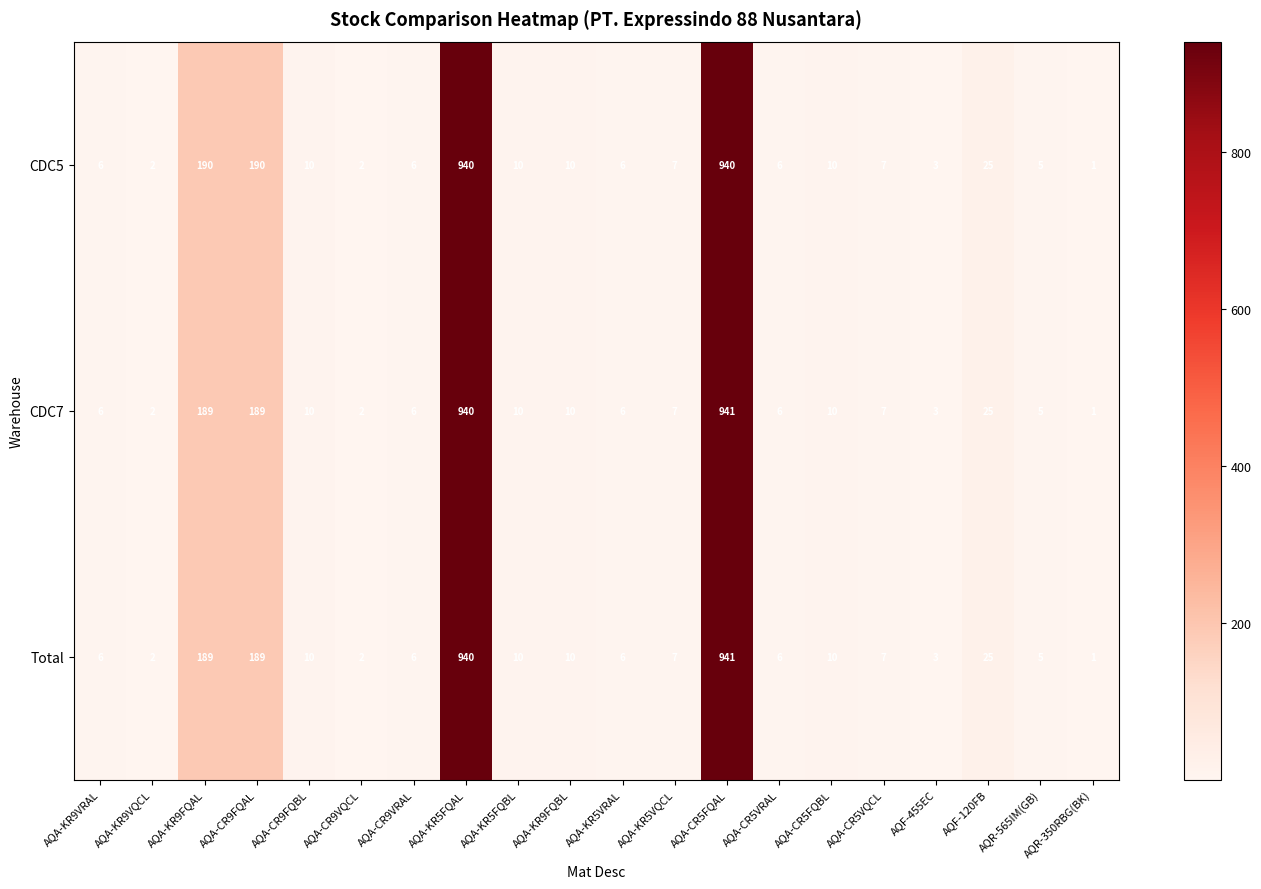

What is the sum of all CDC7 values?

2375